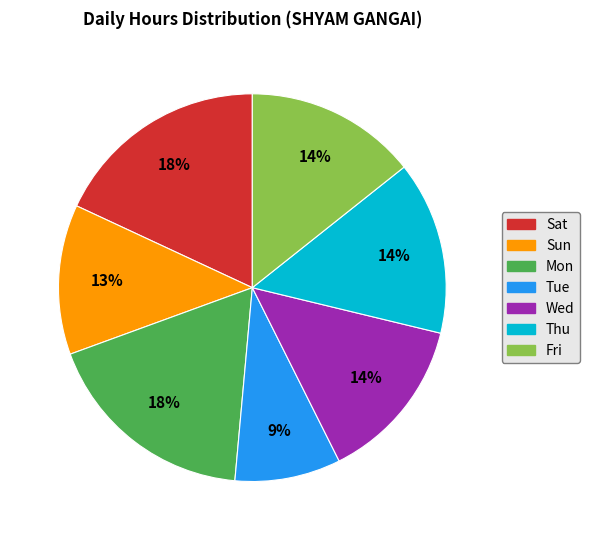

Is there a majority slice in this chart?

No